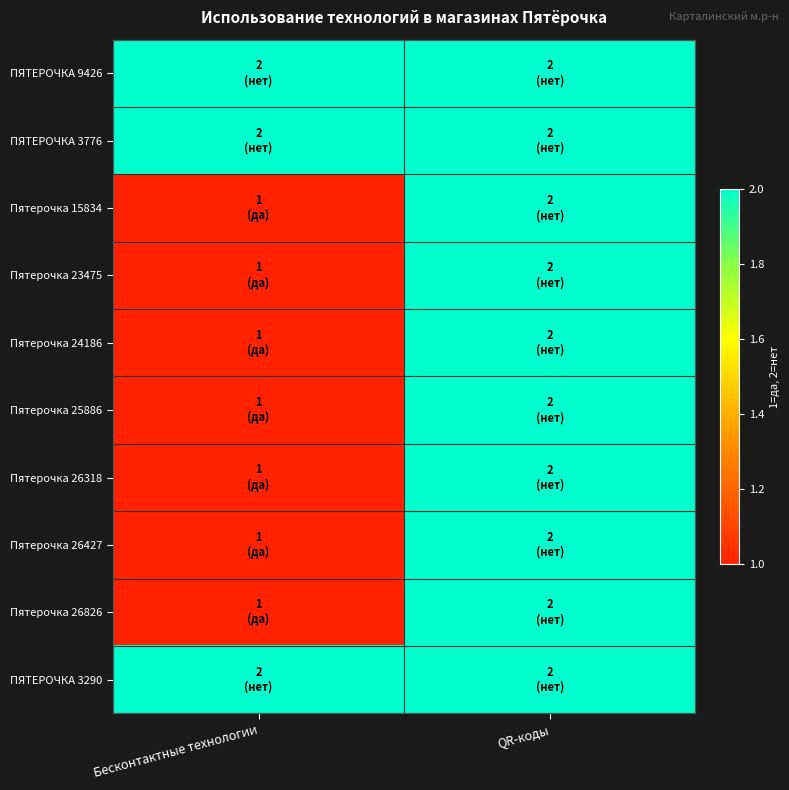

Reading right to left, list all the values displayed in this chart.

ПЯТЕРОЧКА 9426: QR-коды=2	Бесконтактные технологии=2
ПЯТЕРОЧКА 3776: QR-коды=2	Бесконтактные технологии=2
Пятерочка 15834: QR-коды=2	Бесконтактные технологии=1
Пятерочка 23475: QR-коды=2	Бесконтактные технологии=1
Пятерочка 24186: QR-коды=2	Бесконтактные технологии=1
Пятерочка 25886: QR-коды=2	Бесконтактные технологии=1
Пятерочка 26318: QR-коды=2	Бесконтактные технологии=1
Пятерочка 26427: QR-коды=2	Бесконтактные технологии=1
Пятерочка 26826: QR-коды=2	Бесконтактные технологии=1
ПЯТЕРОЧКА 3290: QR-коды=2	Бесконтактные технологии=2